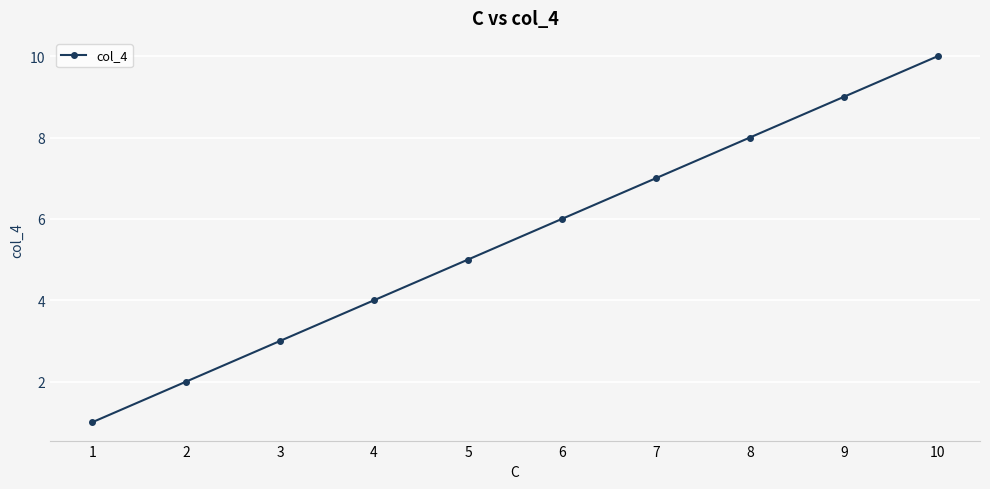

What is the value of the 3rd point from the left?

3